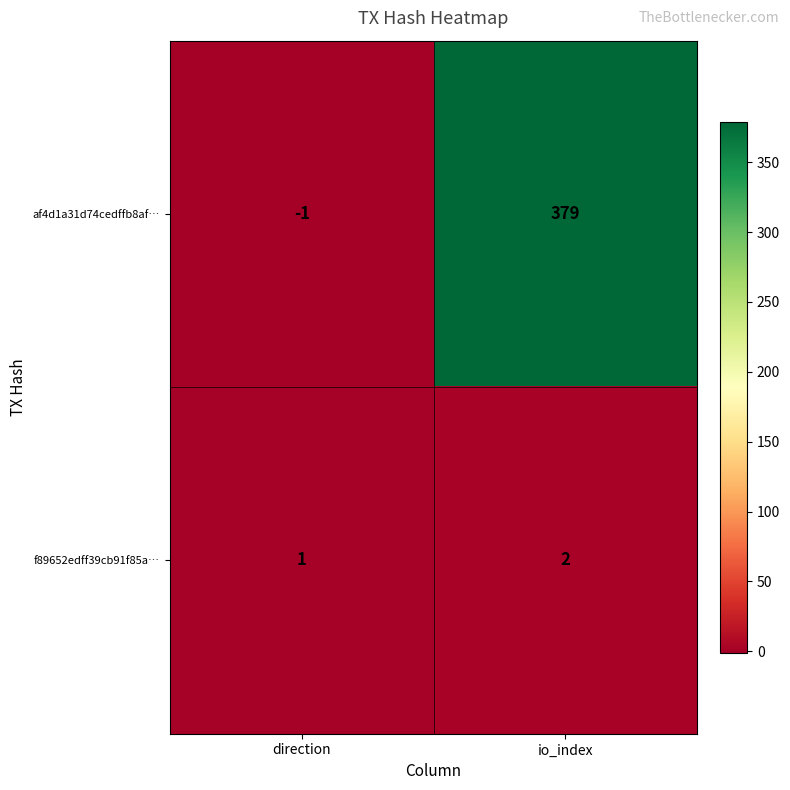

Which series changed the most between direction and io_index?

af4d1a31d74cedffb8af…